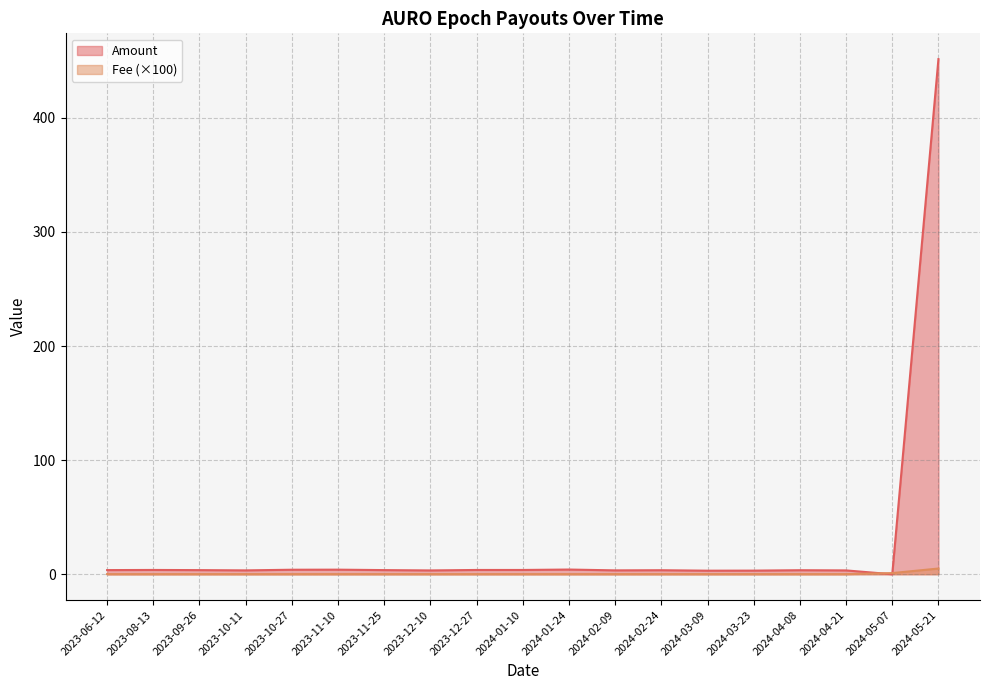

At which category does Amount reach its first local peak?

2023-08-13